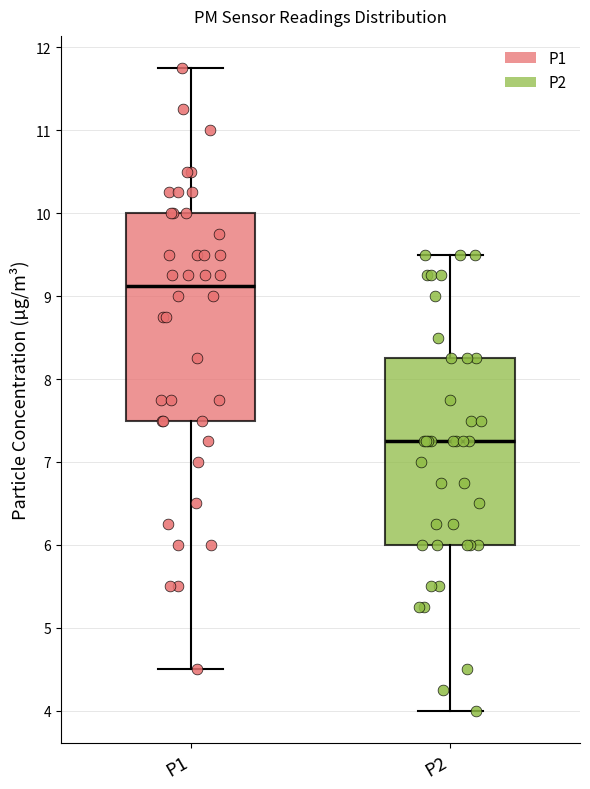

Which box is the tallest, from its lower edge to its upper edge?

P1